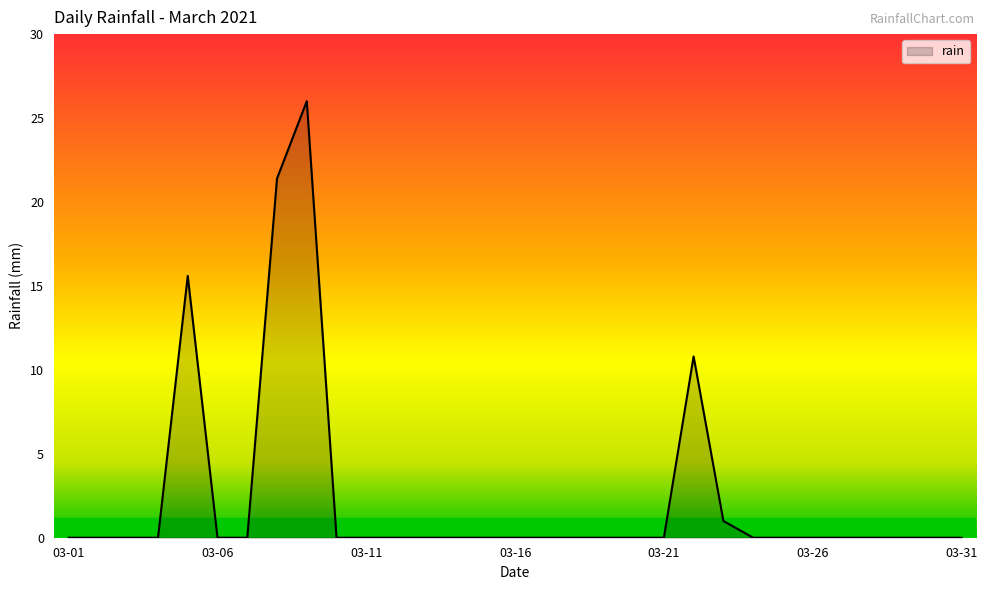

What is the difference between the maximum and minimum values?

26.0